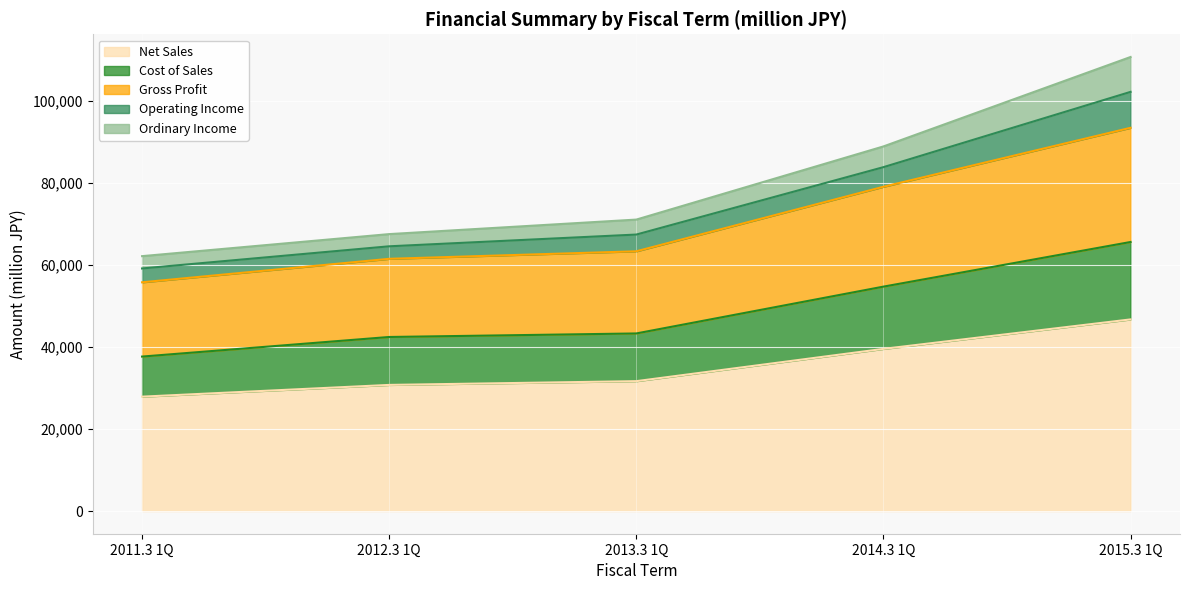

What is the spread (max minus min) of values at 2012.3 1Q?

36786